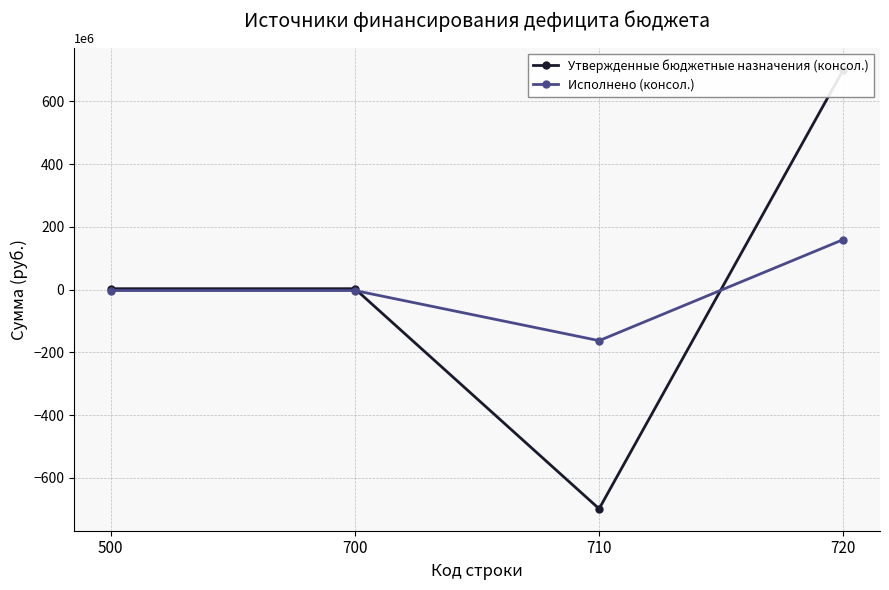

Which label corresponds to the smallest value in the chart?

710